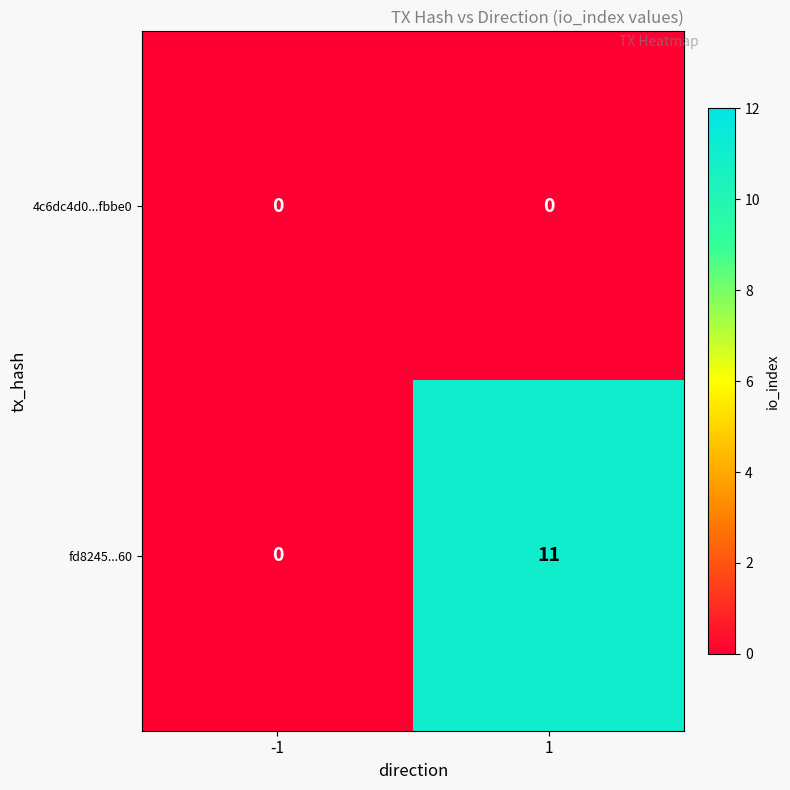

True or false: 4c6dc4d0...fbbe0 has a value of 0 at -1.

True